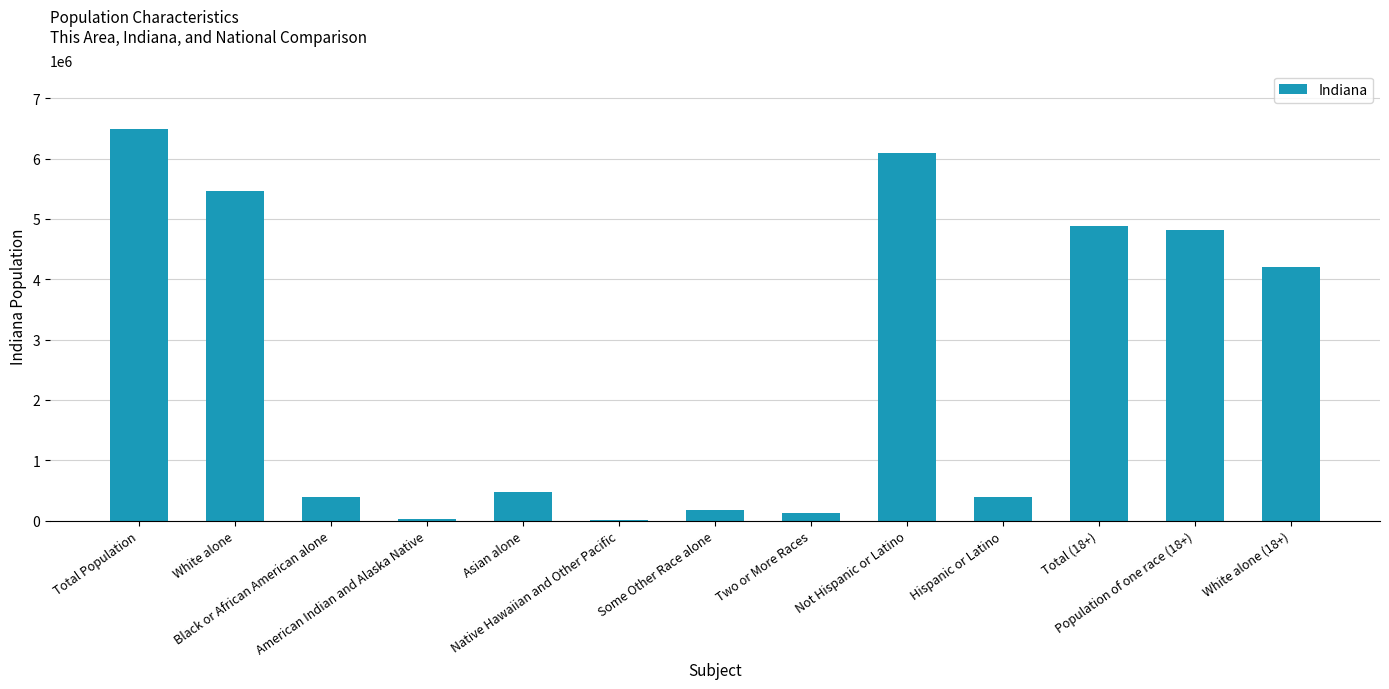

Are the bars horizontal?

No